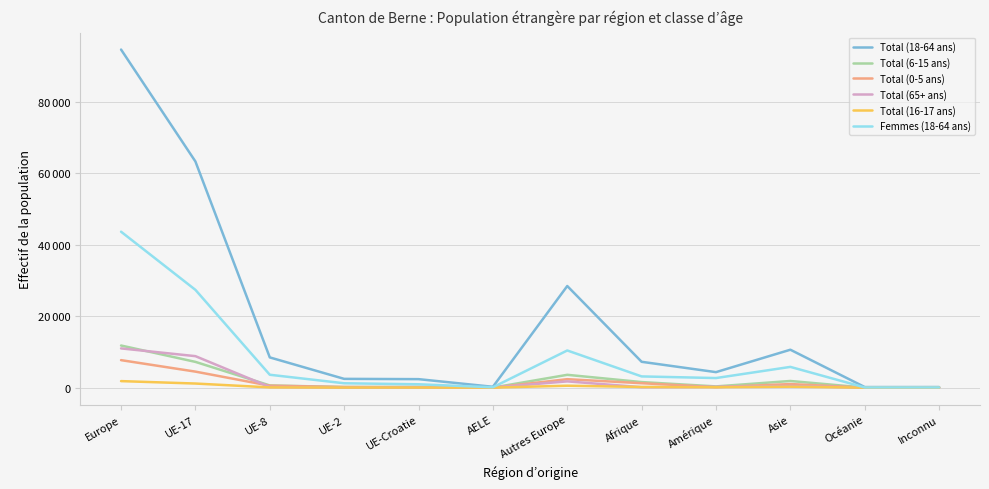

The Femmes (18-64 ans) series shows 60 at Océanie. True or false?

True